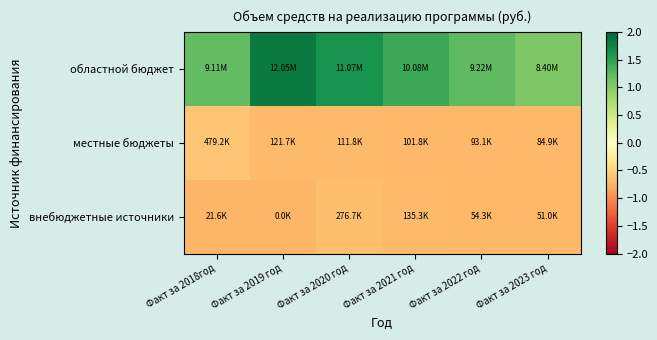

What is the difference between the highest and lowest values at Факт за 2023 год?

1.8